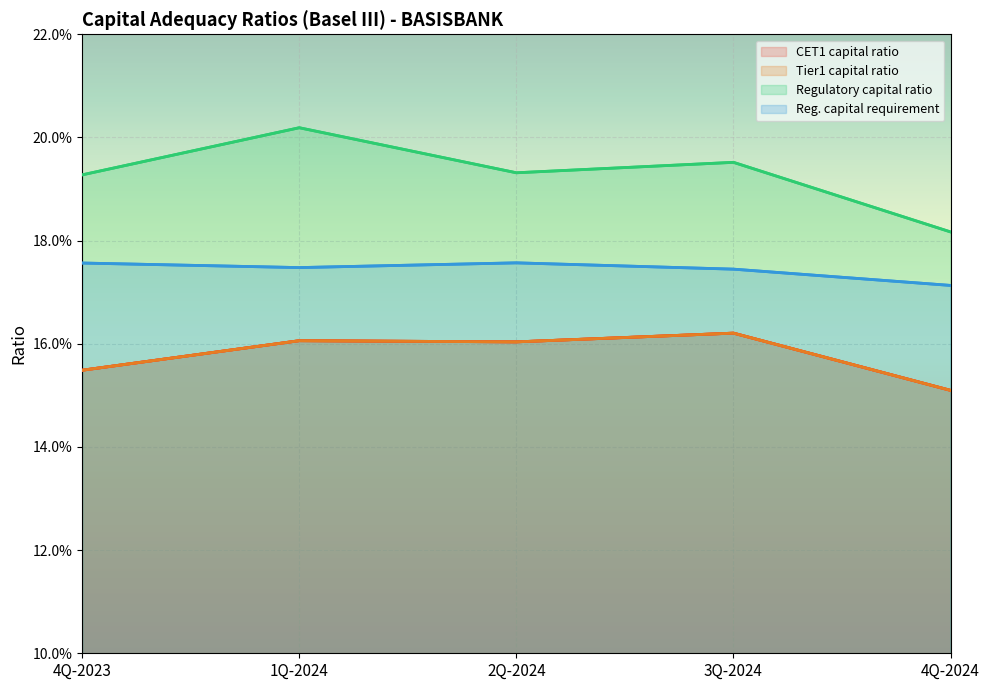

List the labels in order of Reg. capital requirement value, largest first.

2Q-2024, 4Q-2023, 1Q-2024, 3Q-2024, 4Q-2024